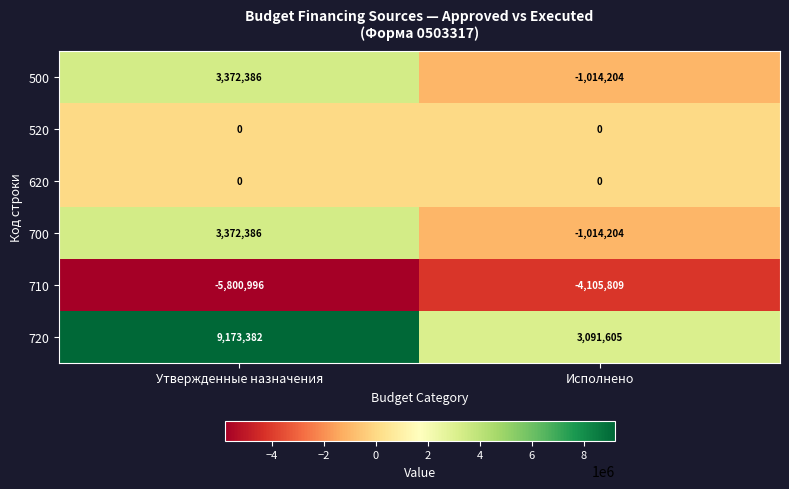

Reading left to right, what are all the values shown in this chart?

500: Утвержденные назначения=3372386	Исполнено=-1014204
520: Утвержденные назначения=0	Исполнено=0
620: Утвержденные назначения=0	Исполнено=0
700: Утвержденные назначения=3372386	Исполнено=-1014204
710: Утвержденные назначения=-5800996	Исполнено=-4105809
720: Утвержденные назначения=9173382	Исполнено=3091605